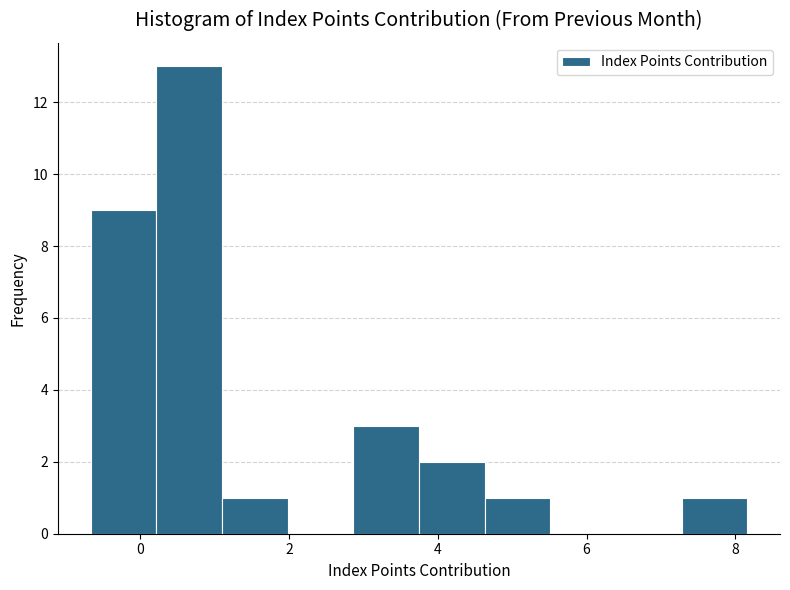

How tall is the bar that spans 2.8 to 3.8 on the x-axis? Neither the bar edges nor the heights are printed on the chart, so give them approximately, as read against the axes.

3